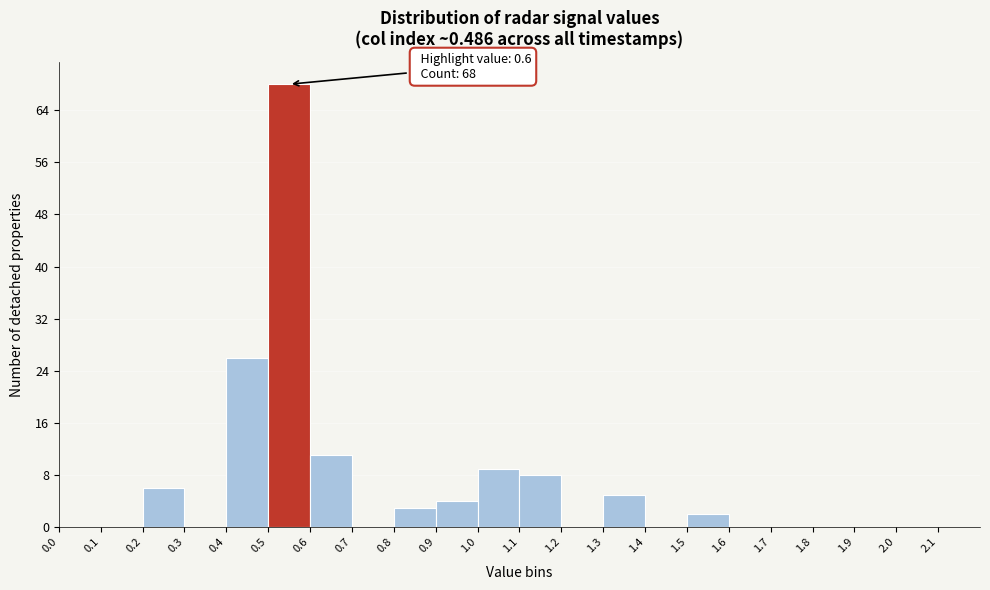

Which range on the x-axis has the tallest bar?

0.5 to 0.6